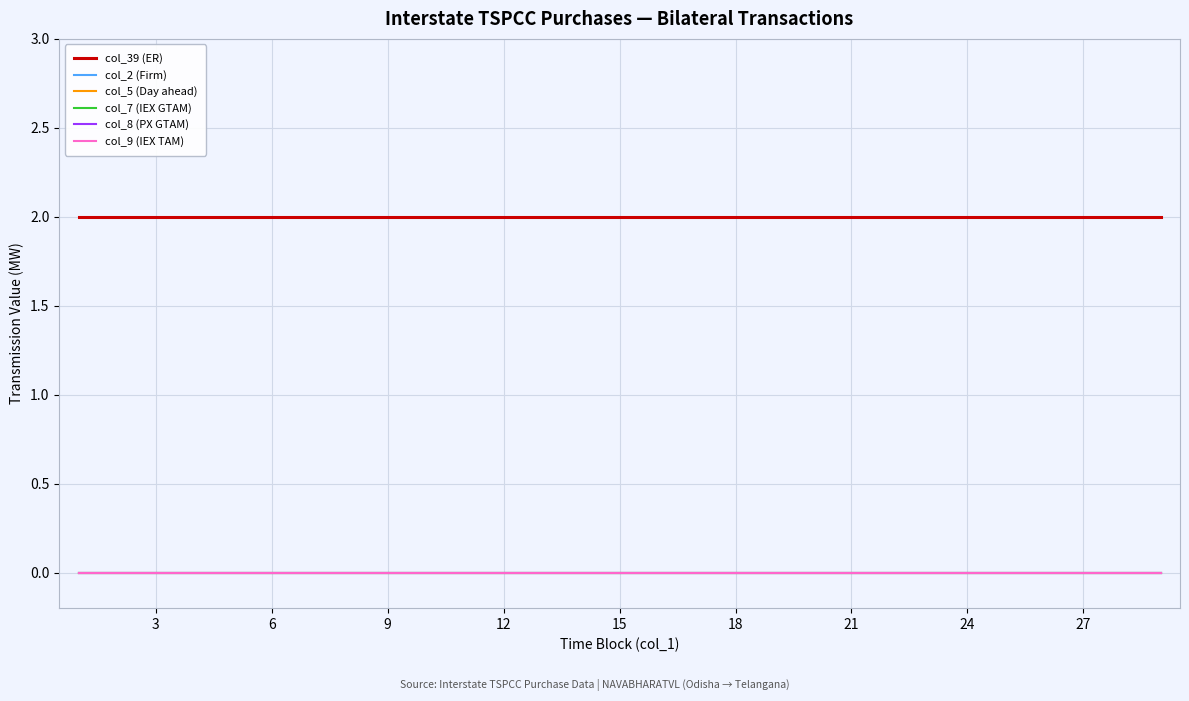

List the series in order of their peak value, lowest first.

col_2 (Firm), col_5 (Day ahead), col_7 (IEX GTAM), col_8 (PX GTAM), col_9 (IEX TAM), col_39 (ER)